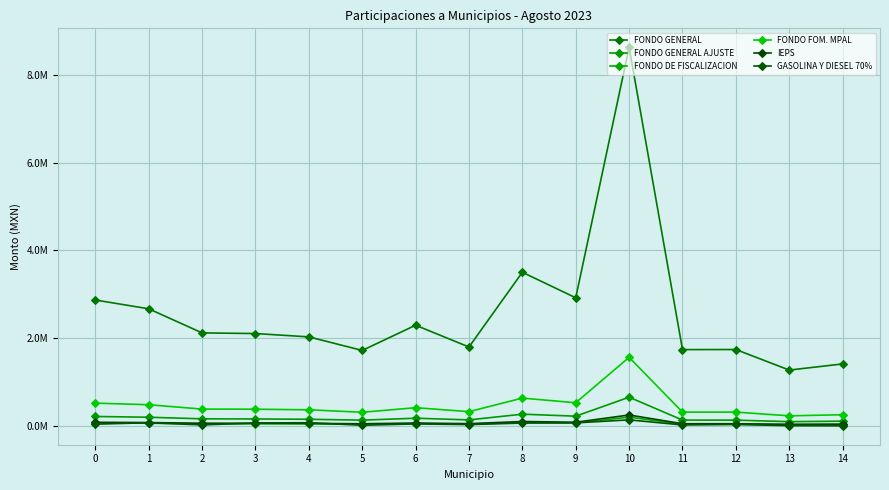

True or false: FONDO GENERAL AJUSTE and GASOLINA Y DIESEL 70% cross at least once.

False